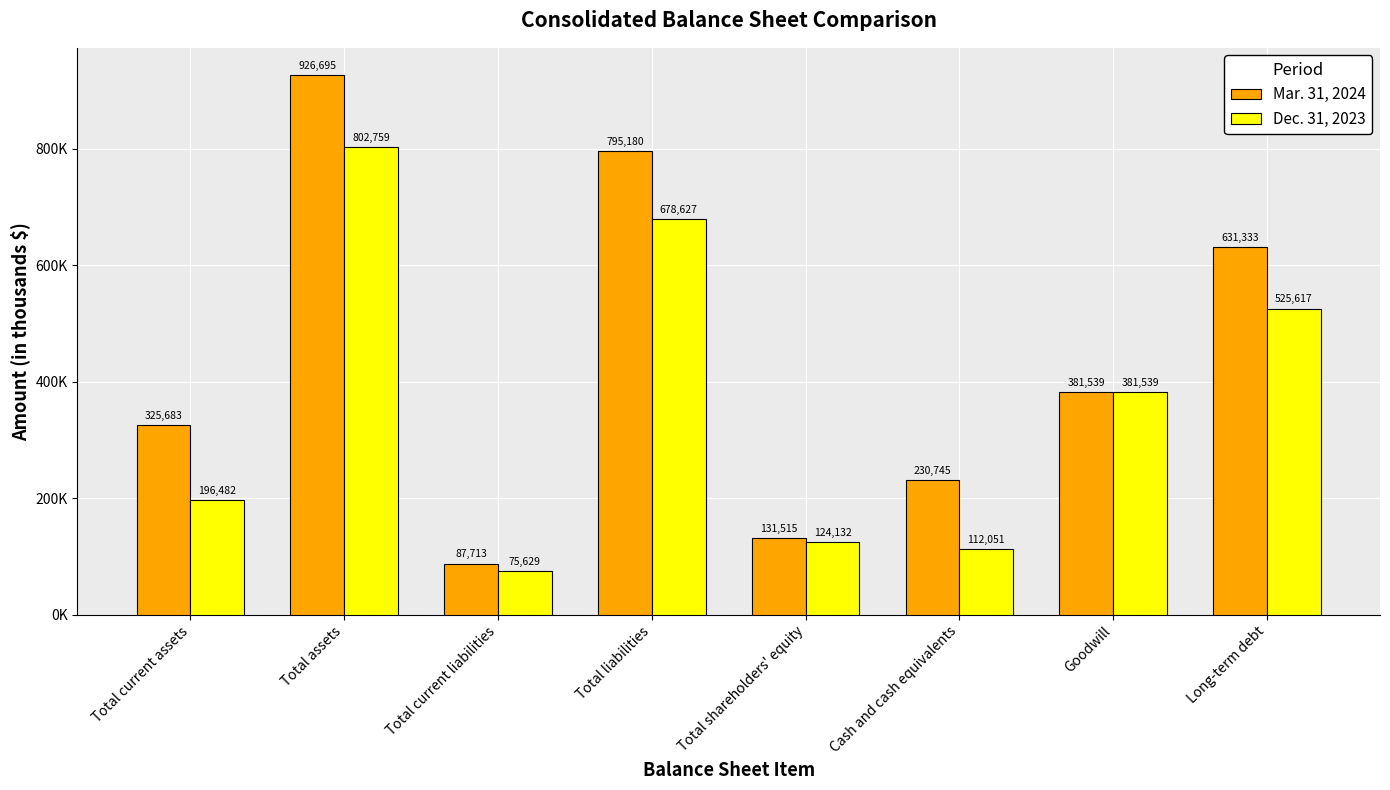

What is the maximum value shown in the chart?

926695